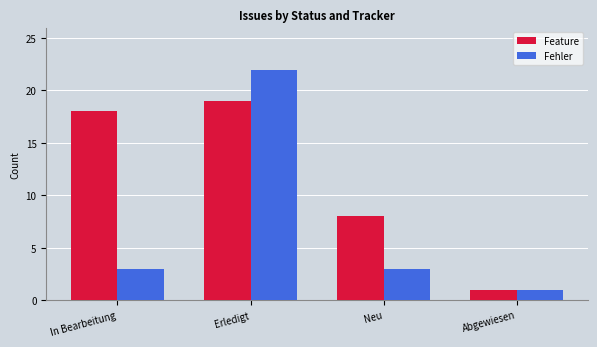

The Feature series shows 5 at Neu. True or false?

False